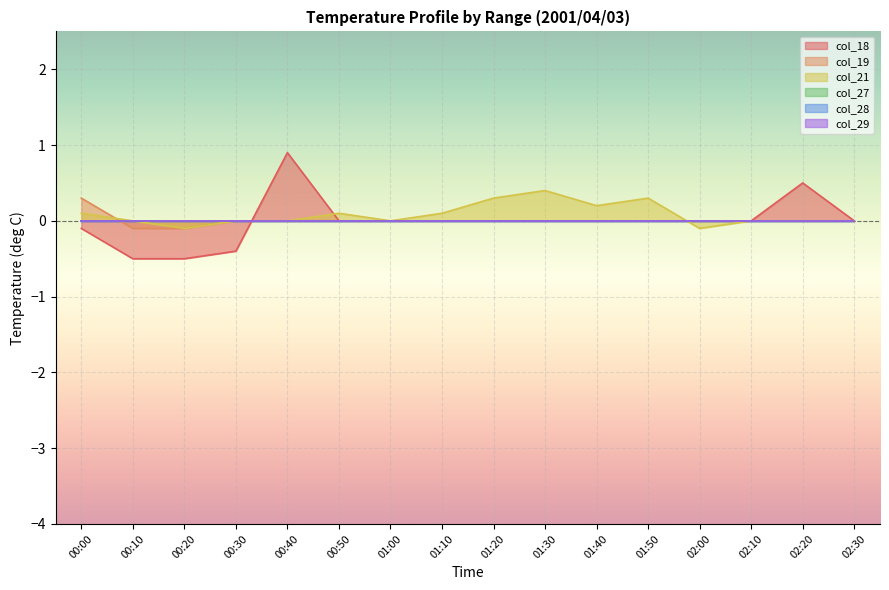

Which series ends up on top after the final intersection of col_21 and col_18?

col_18